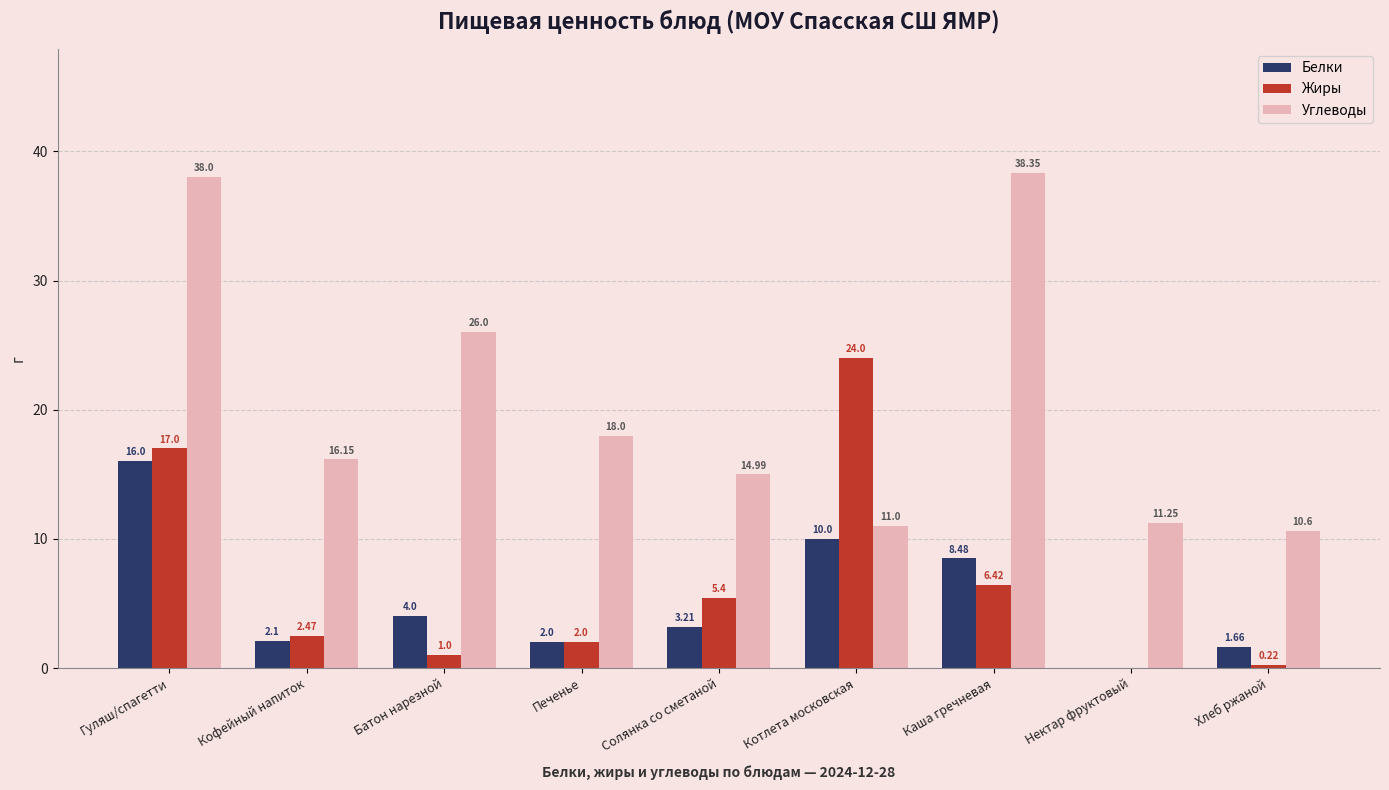

At which category is the sum across all series the highest?

Гуляш/спагетти